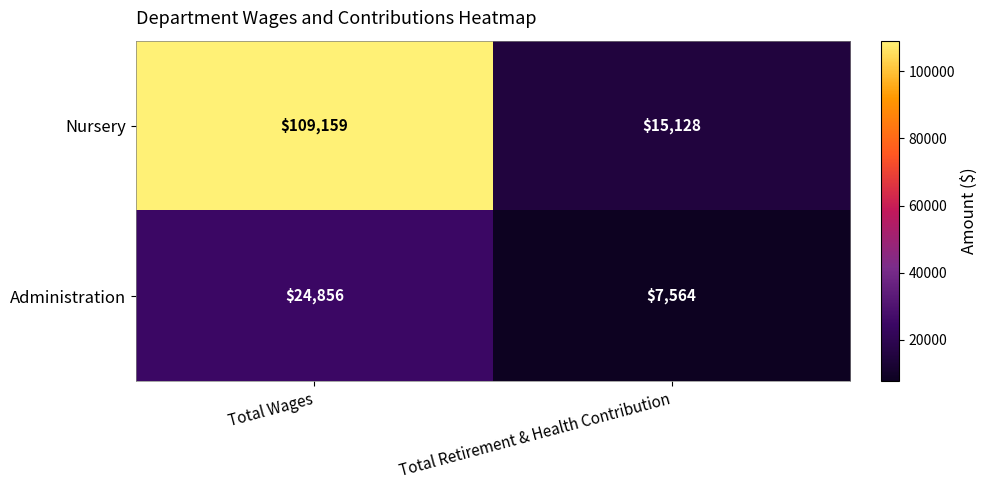

How many values in the Administration series are below 24856?

1